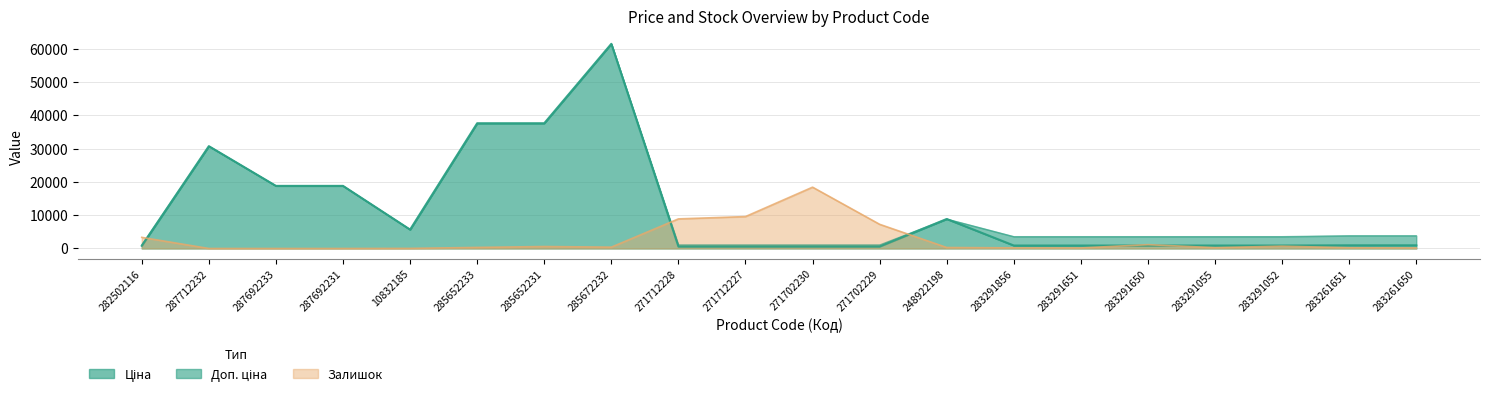

What is the average value of the Доп. ціна series?

12526.2